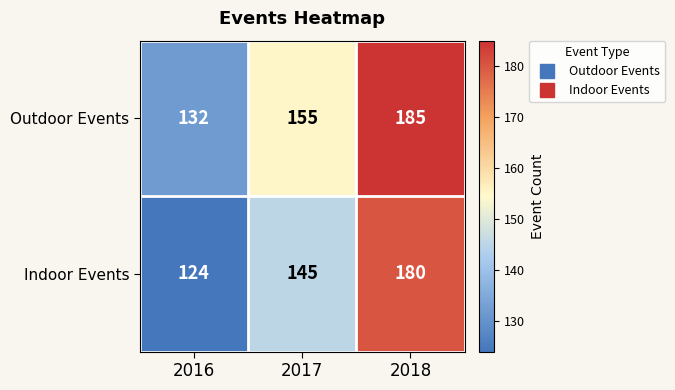

List the series in order of their peak value, lowest first.

Indoor Events, Outdoor Events